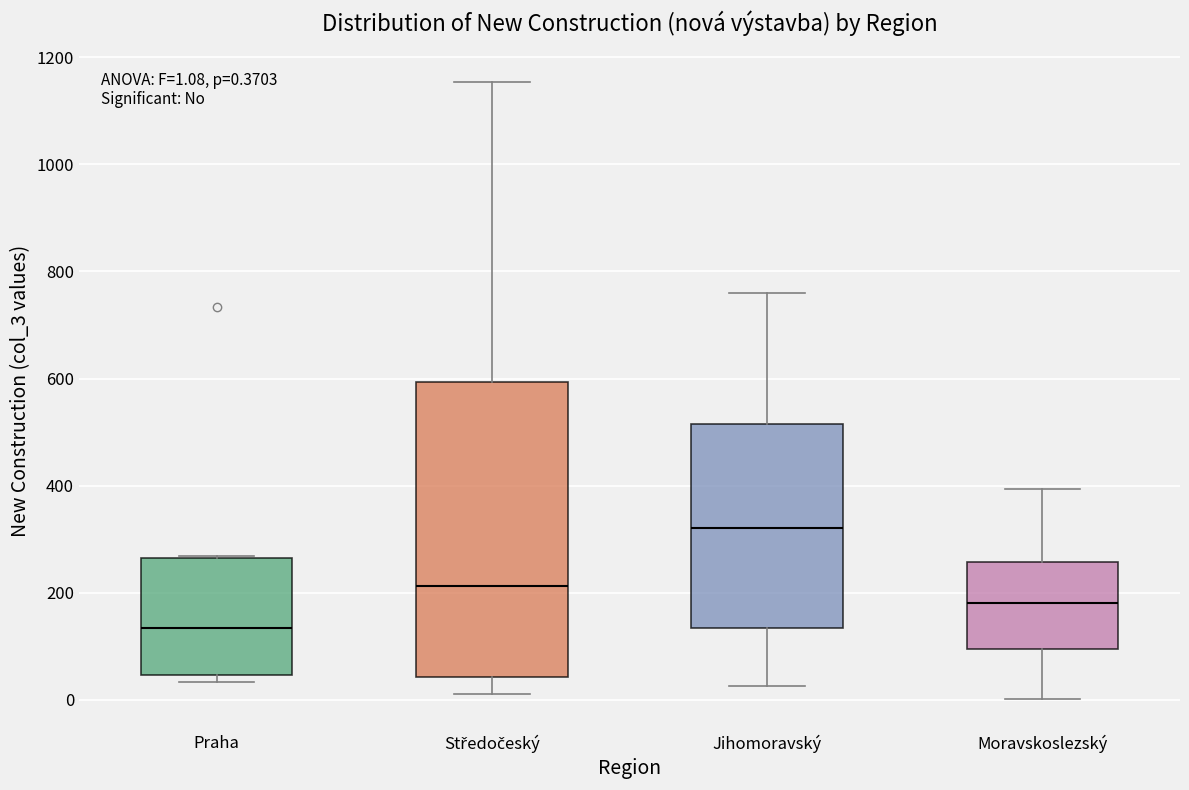

Which box has the lowest median line?

Praha